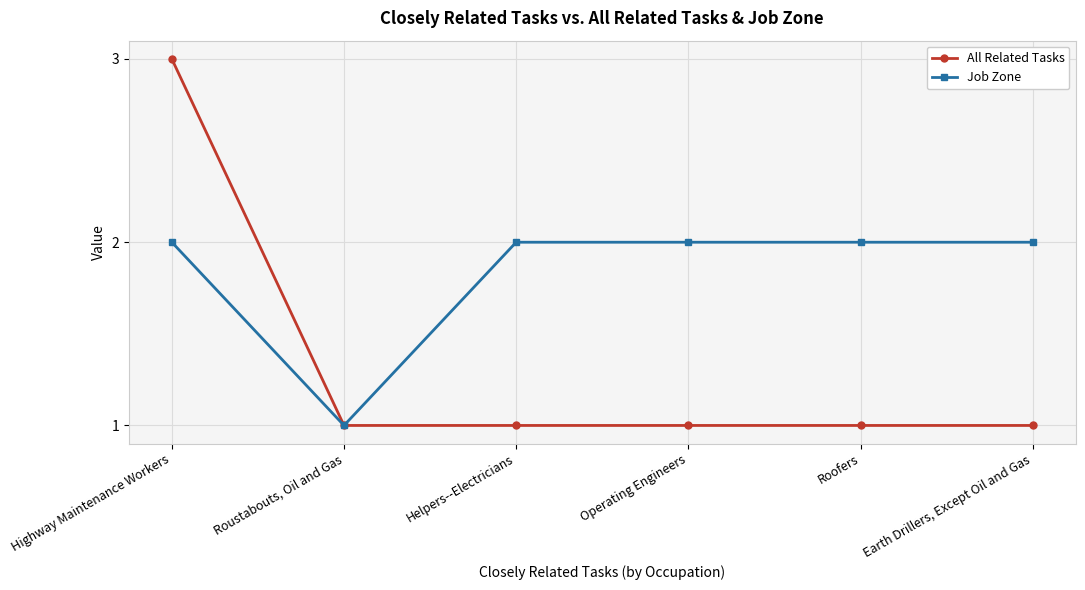

Does the chart display data point markers on the line(s)?

Yes